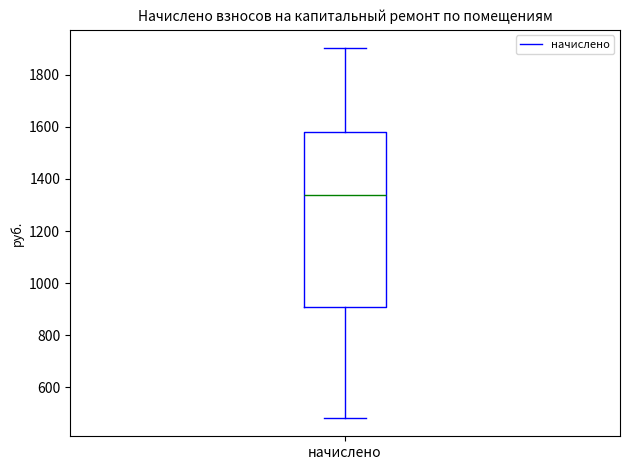

Transcribe this box plot: give where the median line is, the range the box spans, and where the two whiskers end, as read against the y-axis. The values are not printed on the chart, so give them approximately, as read against the axis.

median 1340, box 920 to 1580, whiskers 480 to 1900